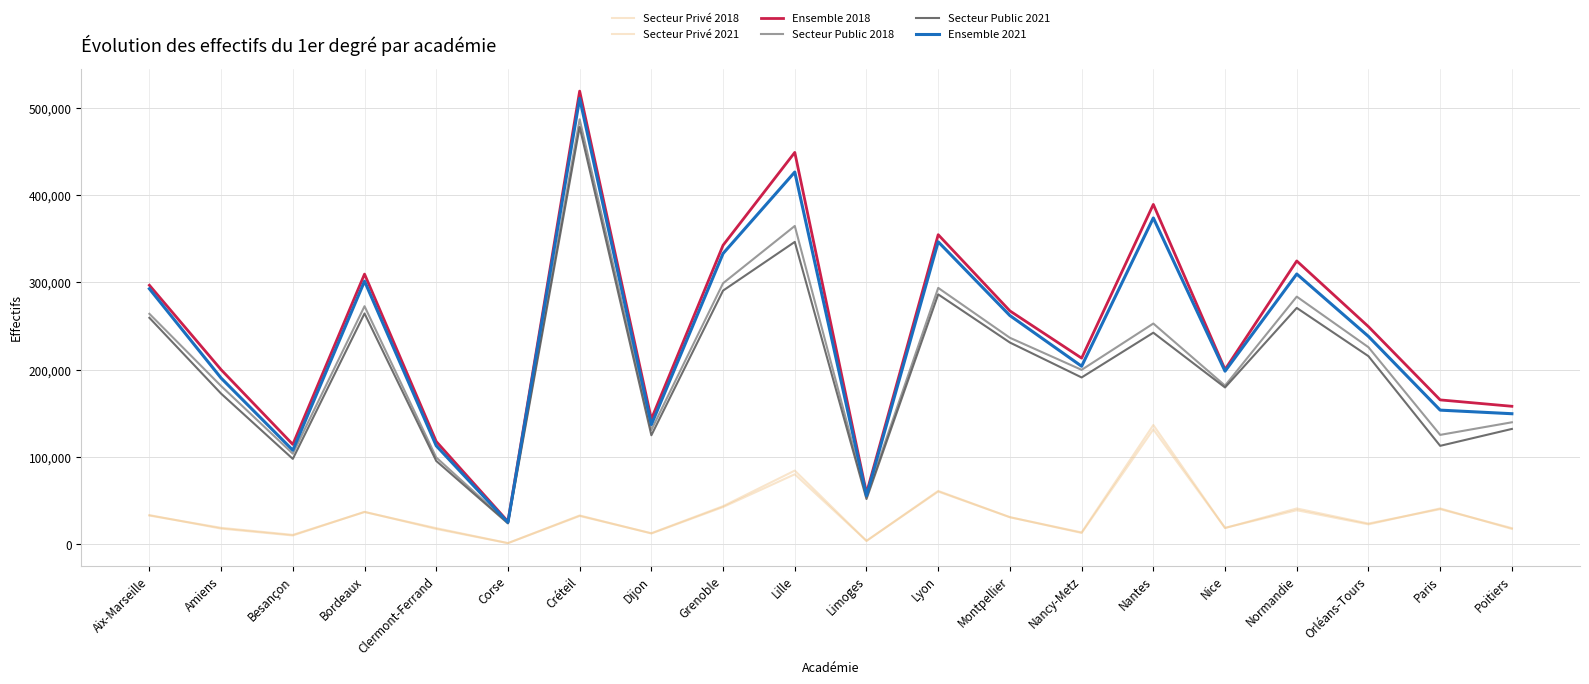

Reading left to right, what are all the values shown in this chart?

Secteur Privé 2018: 32734	18688	10619	36798	18320	1167	32280	12510	43512	84279	3735	60969	30802	13422	136472	18450	40877	23601	40082	18335
Secteur Privé 2021: 33265	17802	9925	37022	17399	1156	32854	12218	42495	80038	3753	60244	30914	12831	131471	18648	38858	22663	40911	17434
Ensemble 2018: 296637	199866	114248	309406	117641	25862	519065	143323	342460	448834	58426	354574	267230	213124	389238	200095	324466	249199	165267	157950
Secteur Public 2018: 263903	181178	103629	272608	99321	24695	486785	130813	298948	364555	54691	293605	236428	199702	252766	181645	283589	225598	125185	139615
Secteur Public 2021: 259336	172471	97671	264310	95321	23761	477959	124756	290516	346305	51714	286159	230989	190991	242263	179522	270655	215362	112631	131997
Ensemble 2021: 292601	190273	107596	301332	112720	24917	510813	136974	333011	426343	55467	346403	261903	203822	373734	198170	309513	238025	153542	149431